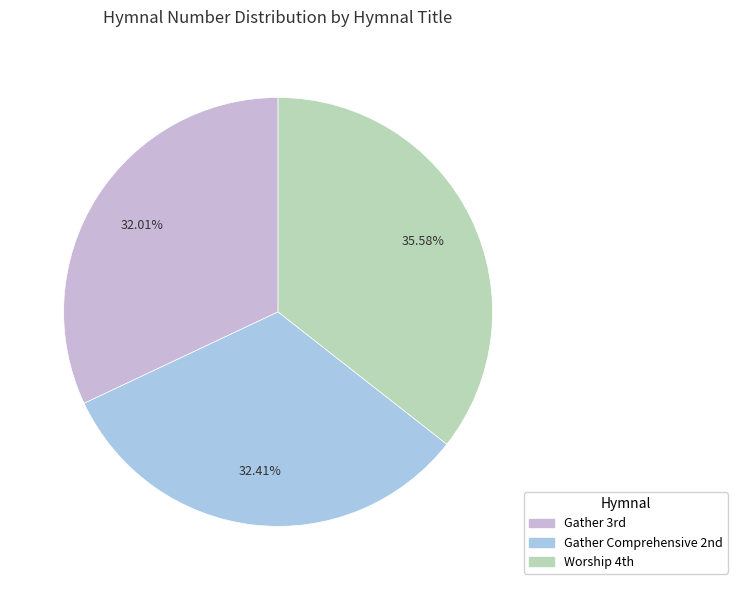

Is there any slice that represents more than half of the pie?

No